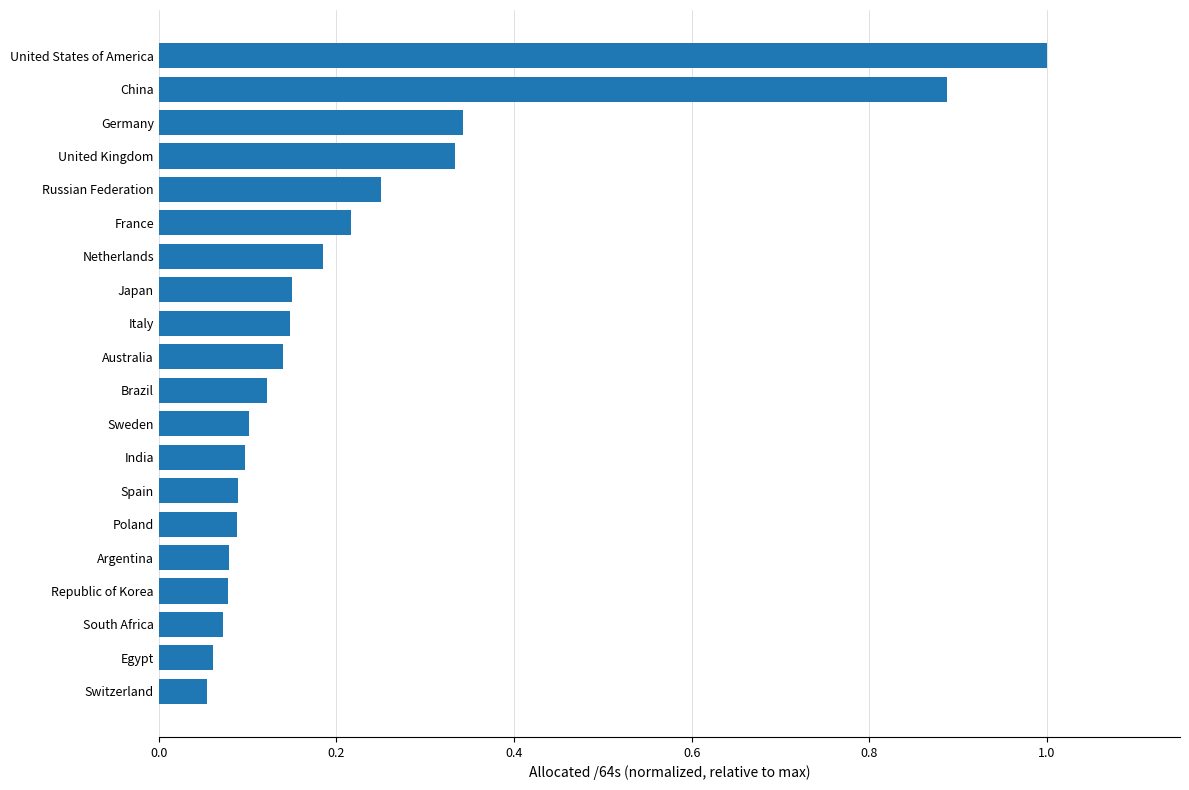

Is it true that the value at Switzerland is 0.1?

True